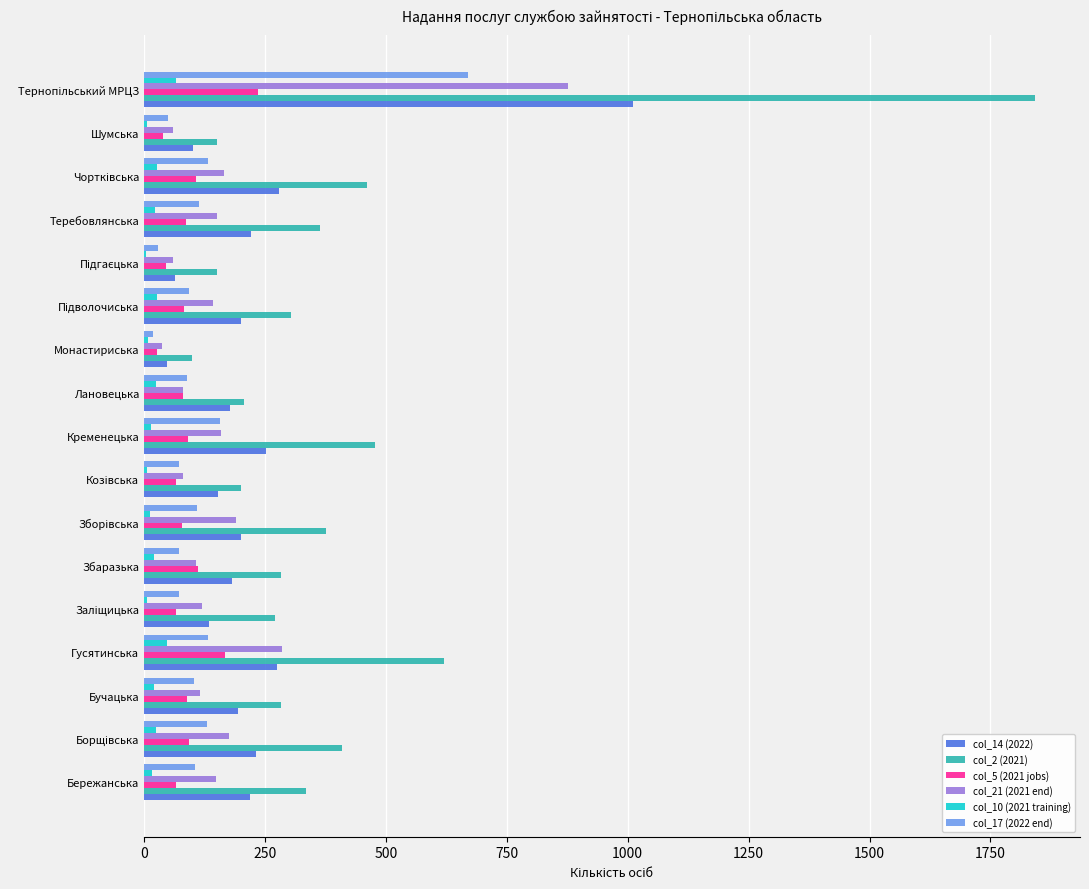

Which series has the largest total across all categories?

col_2 (2021)